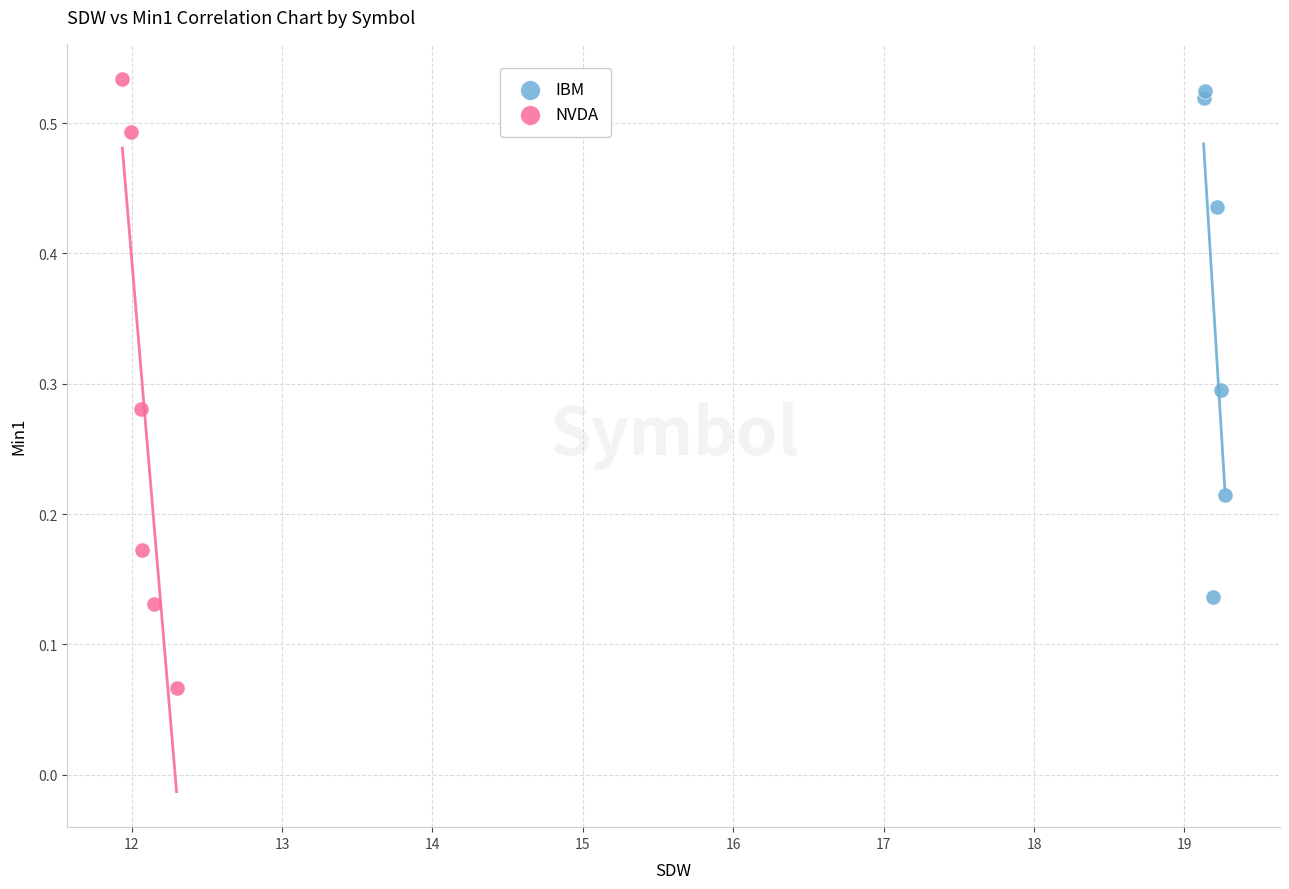

Which series contains the lowest Y value?

NVDA